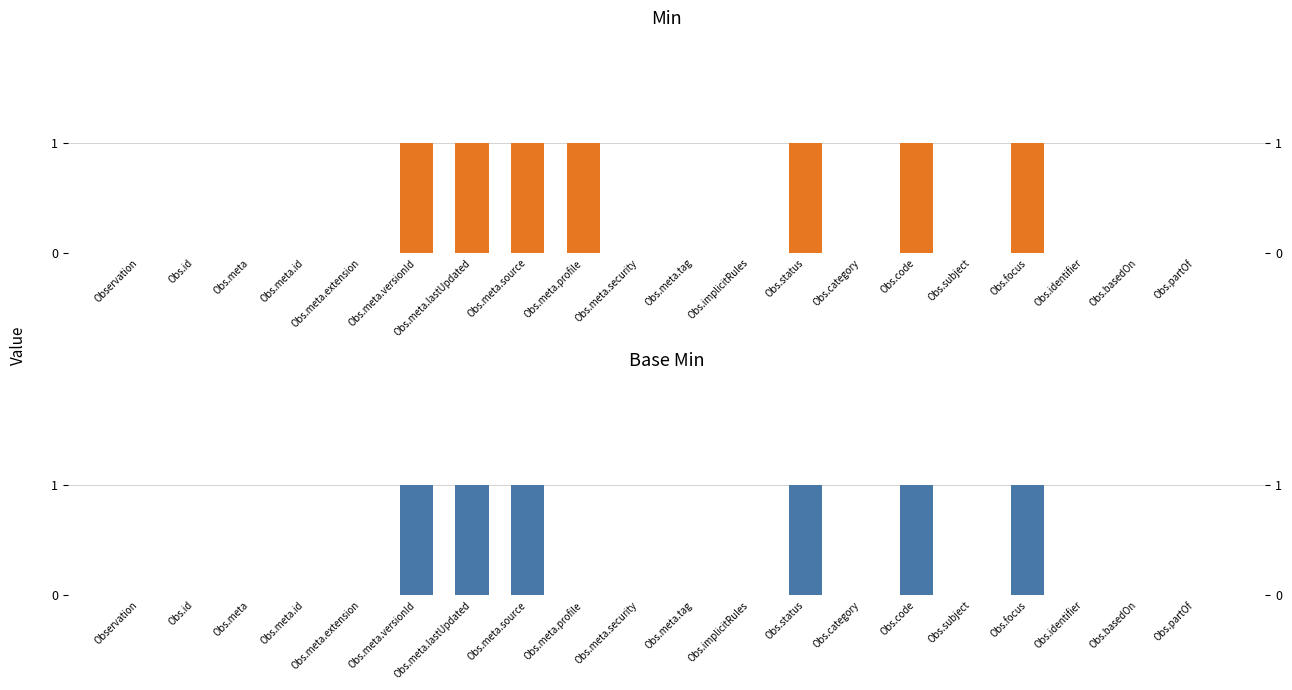

What is the label of the 7th bar from the left?

Obs.meta.lastUpdated